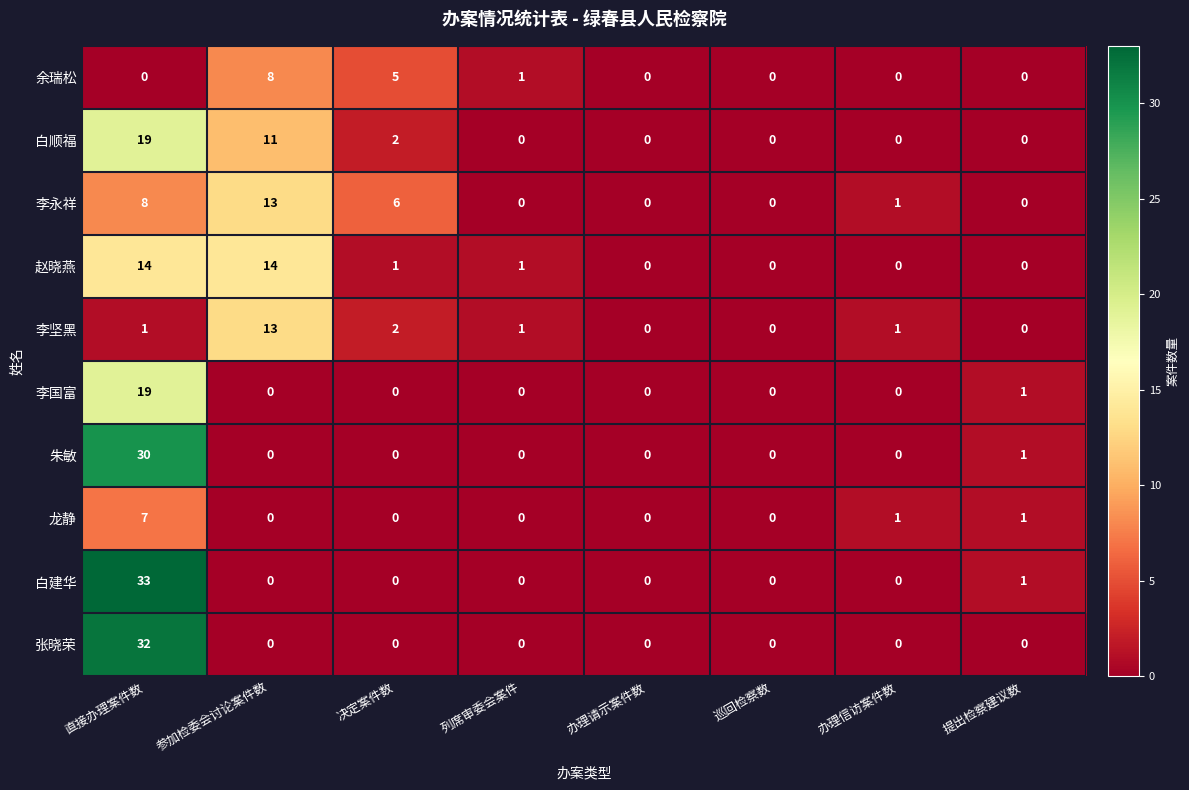

How many values in 余瑞松 are above zero?

3